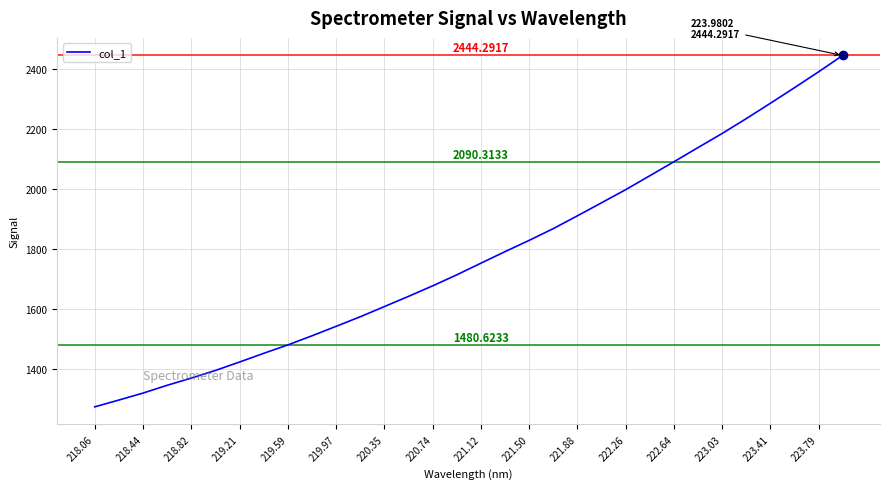

Count the number of categories in the chart.

32